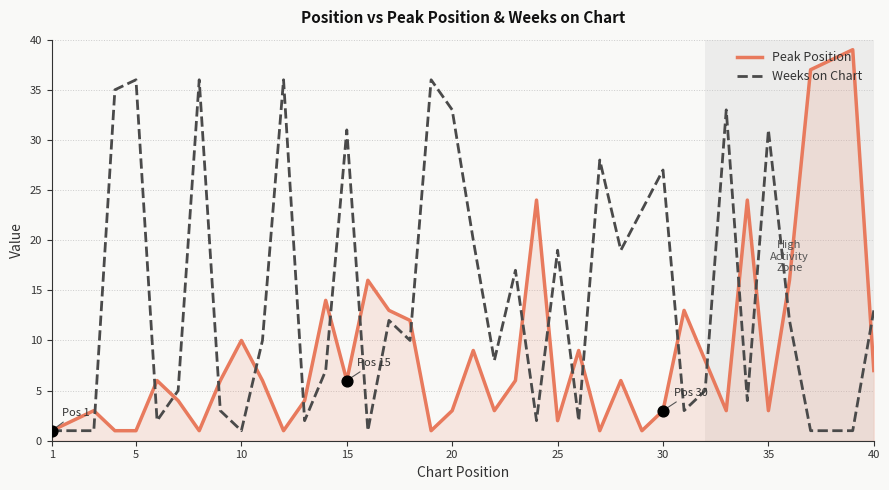

List the series in order of their peak value, highest first.

Peak Position, Weeks on Chart